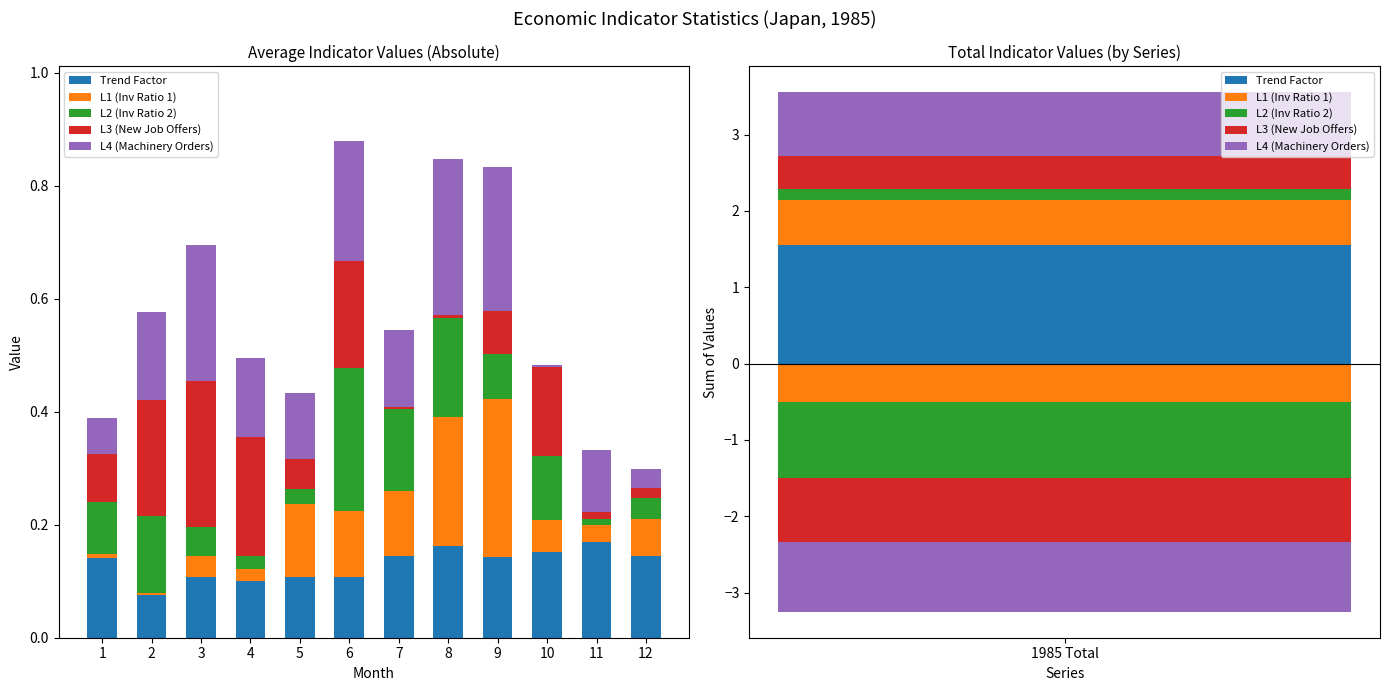

Which category has the highest value in the L1 (Inv Ratio 1) series?

9